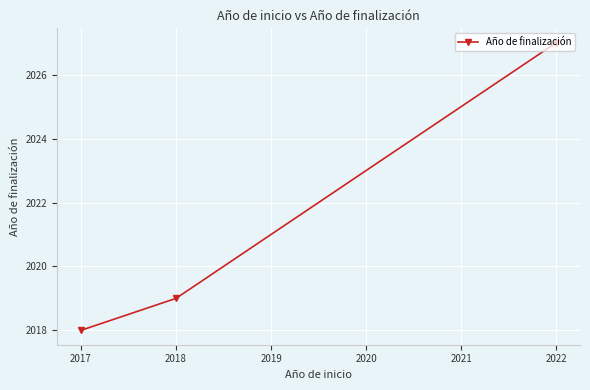

Reading left to right, list all the values displayed in this chart.

2017=2018	2018=2019	2022=2027